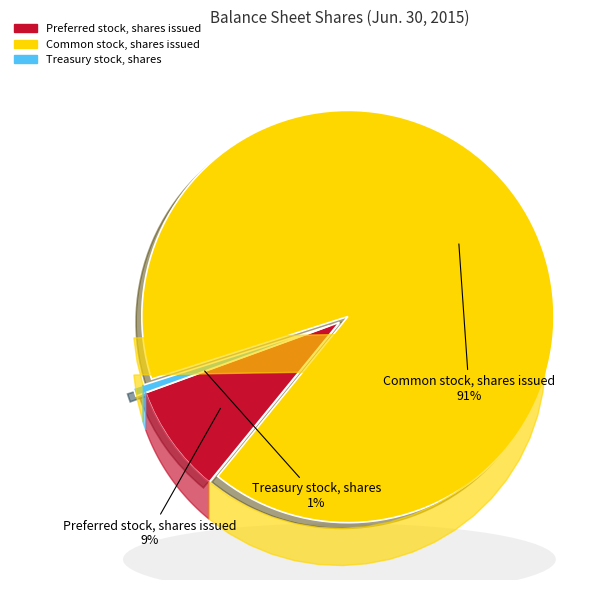

Which has a higher value, Preferred stock, shares issued or Common stock, shares issued?

Common stock, shares issued